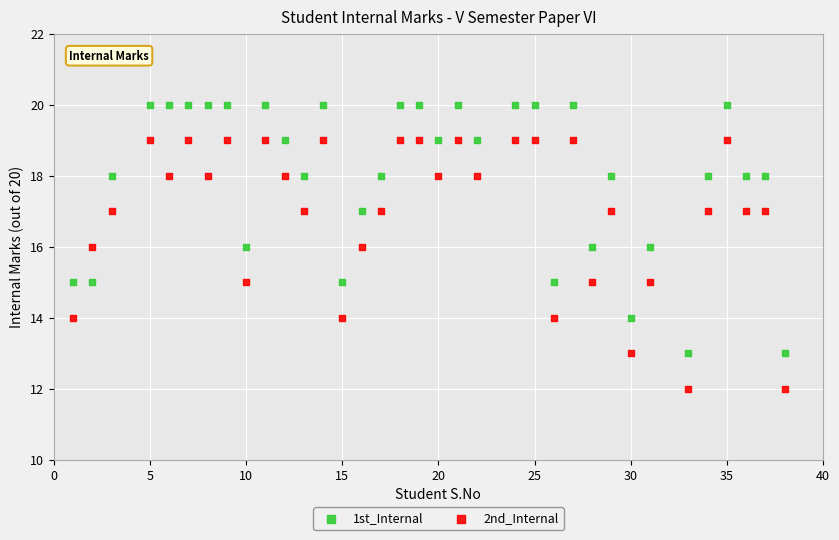

Across all data points, what is the range of X values (max minus min)?

37